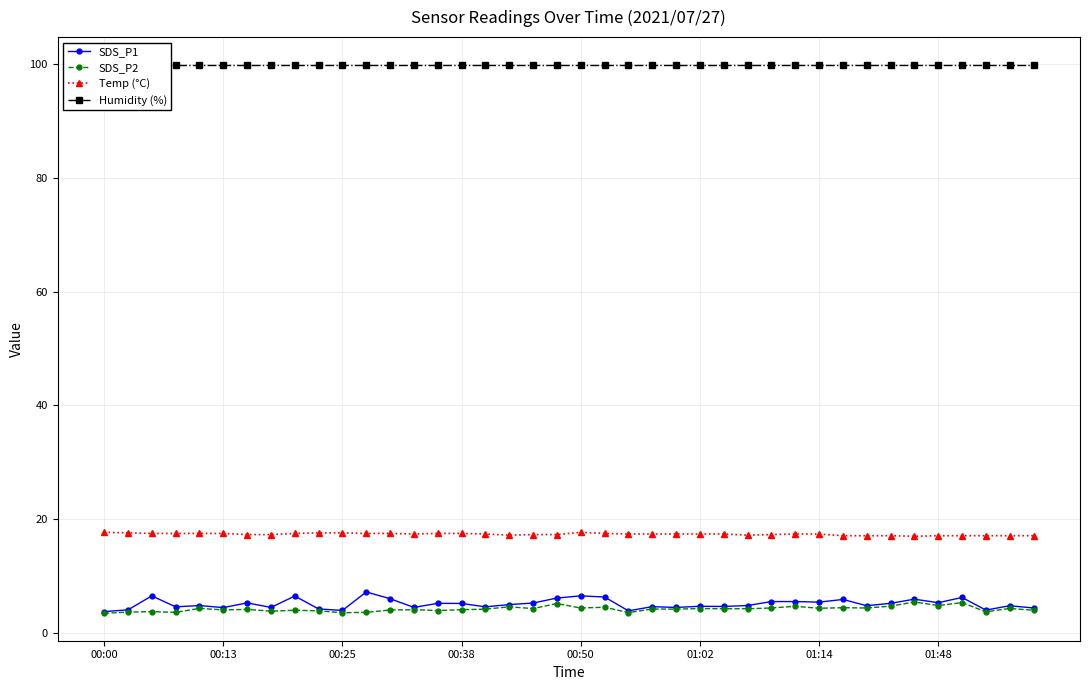

True or false: Temp (°C) and SDS_P2 intersect in this chart.

False